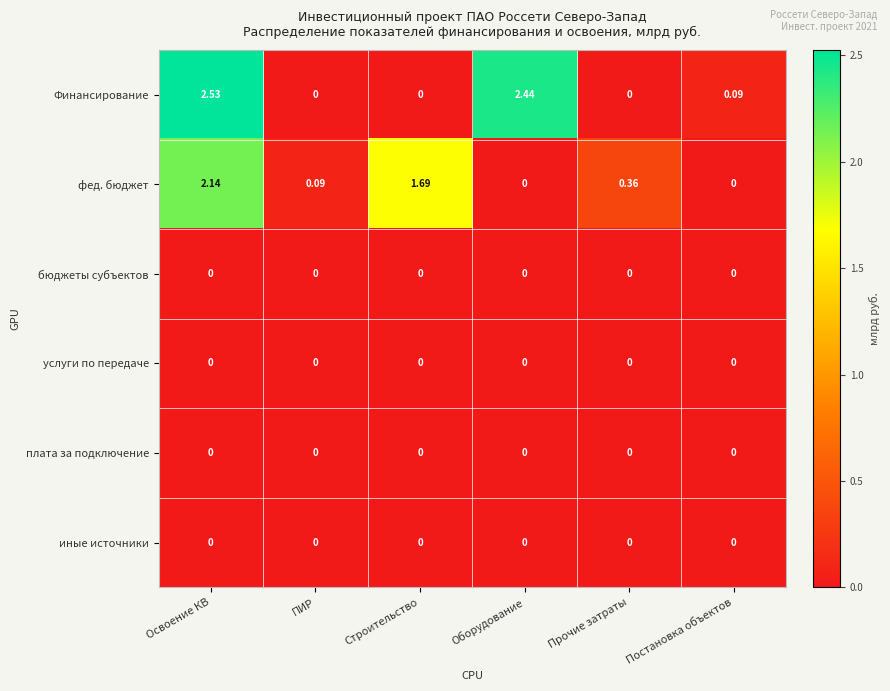

Which series has the widest spread of values?

Финансирование